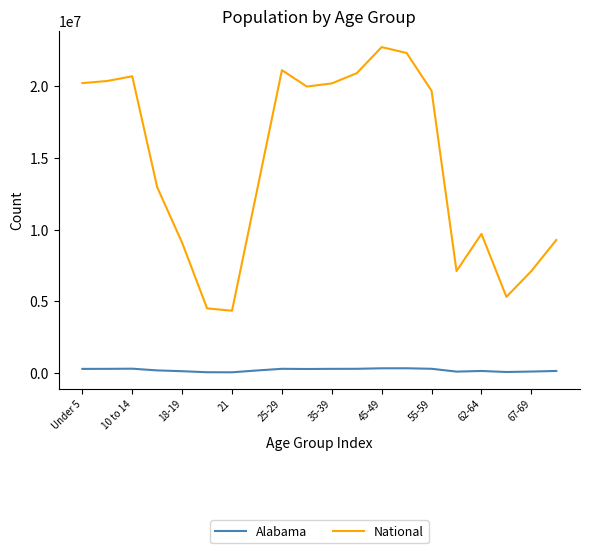

True or false: National and Alabama intersect in this chart.

False